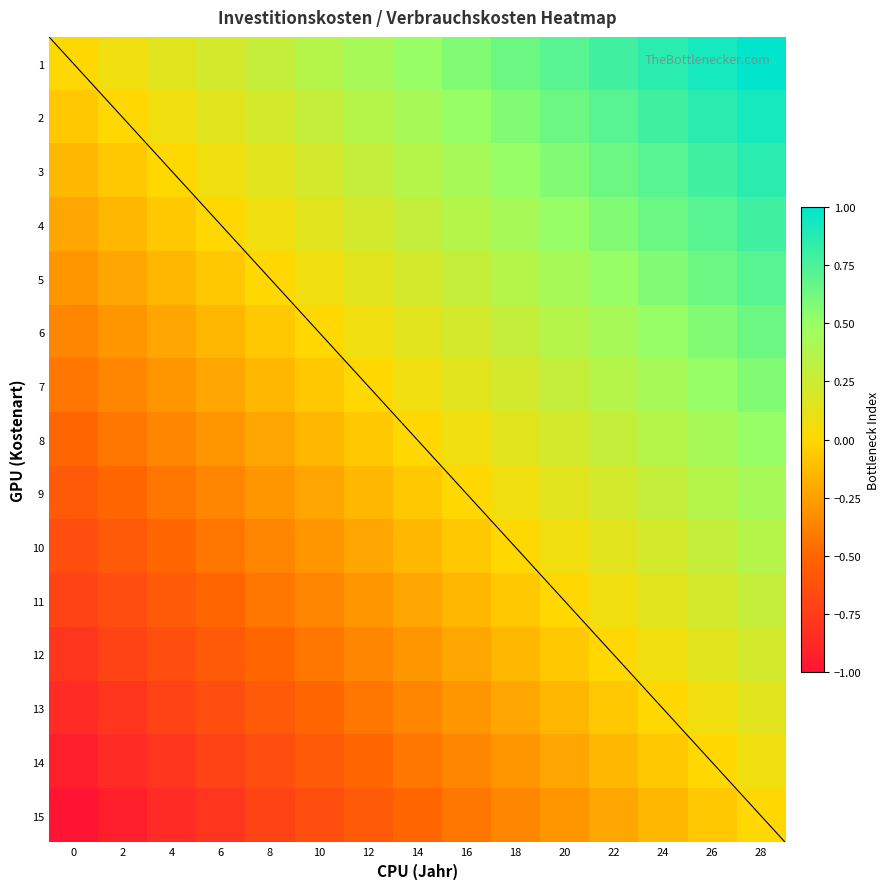

Read the 3 value at 26.

0.8